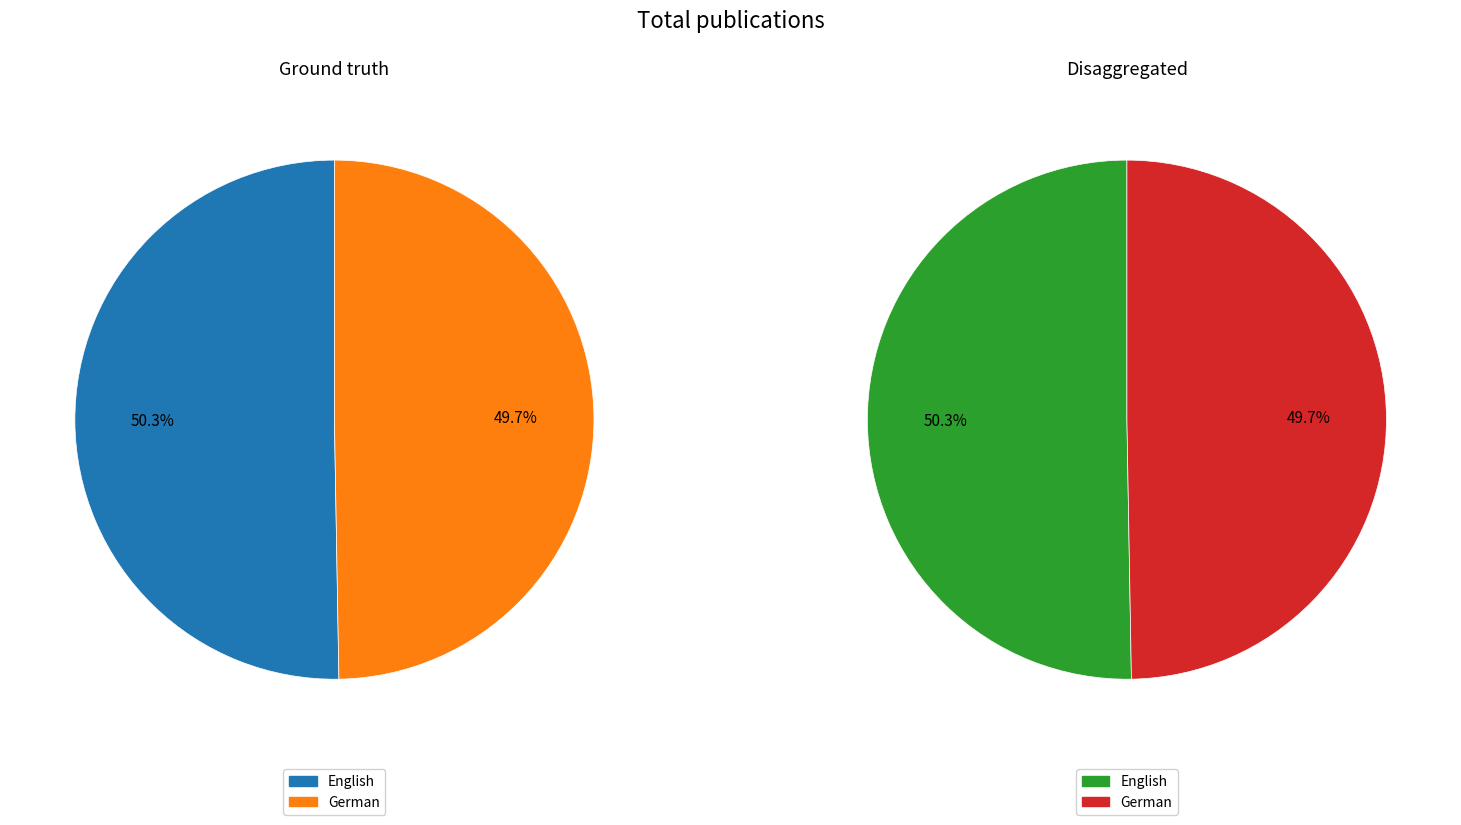

Which has a higher value, German or English?

English